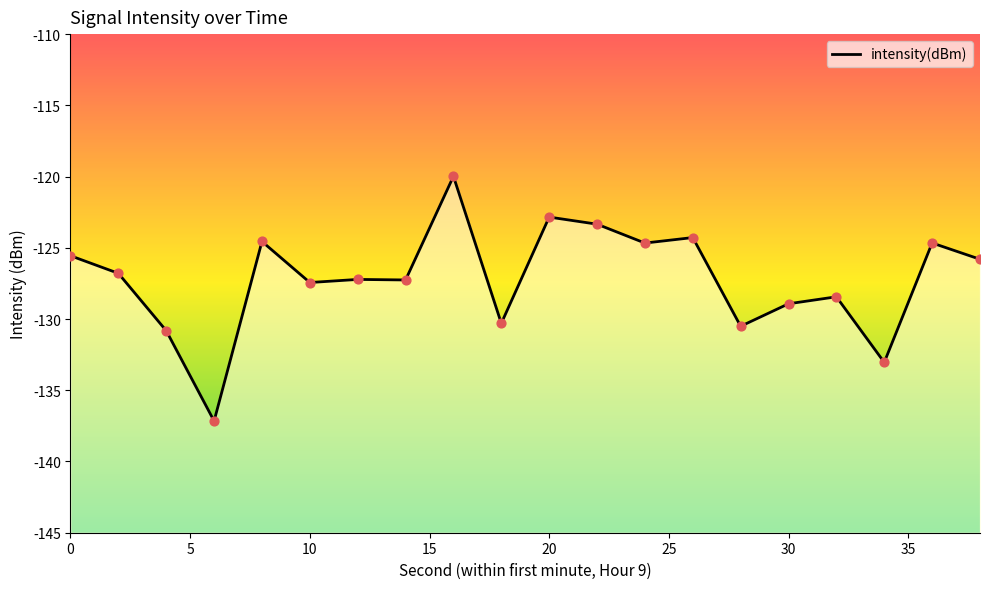

What is the change in value from 0 to 16?

+5.6